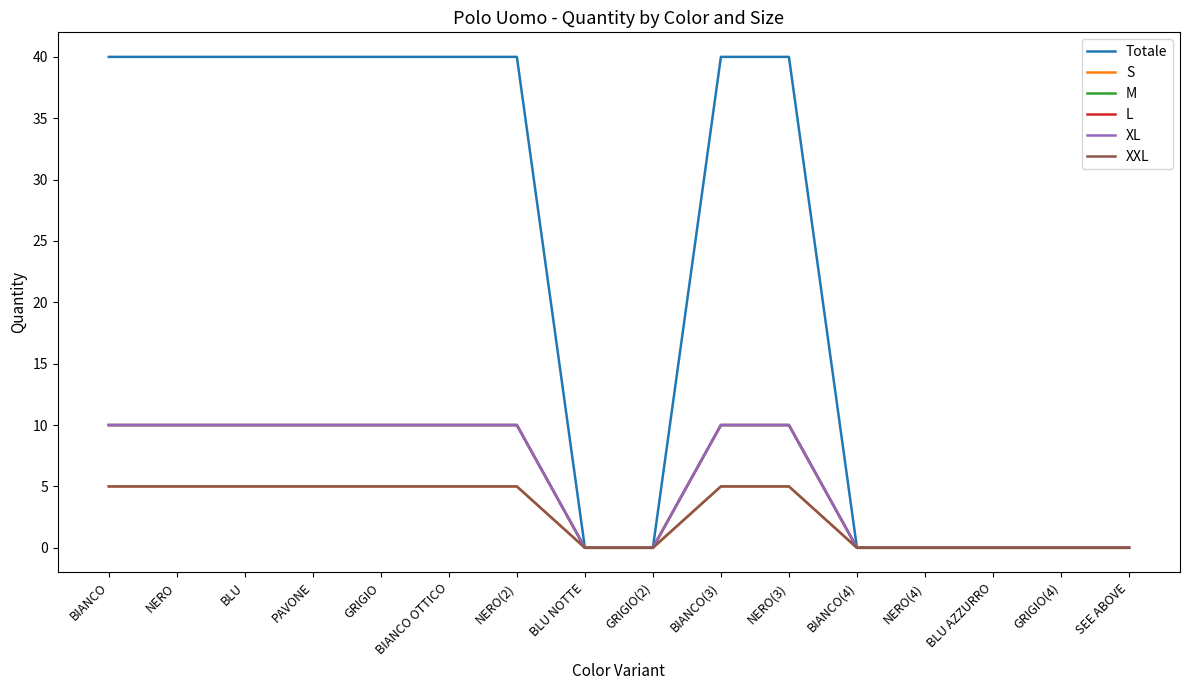

Does the chart display data point markers on the line(s)?

No